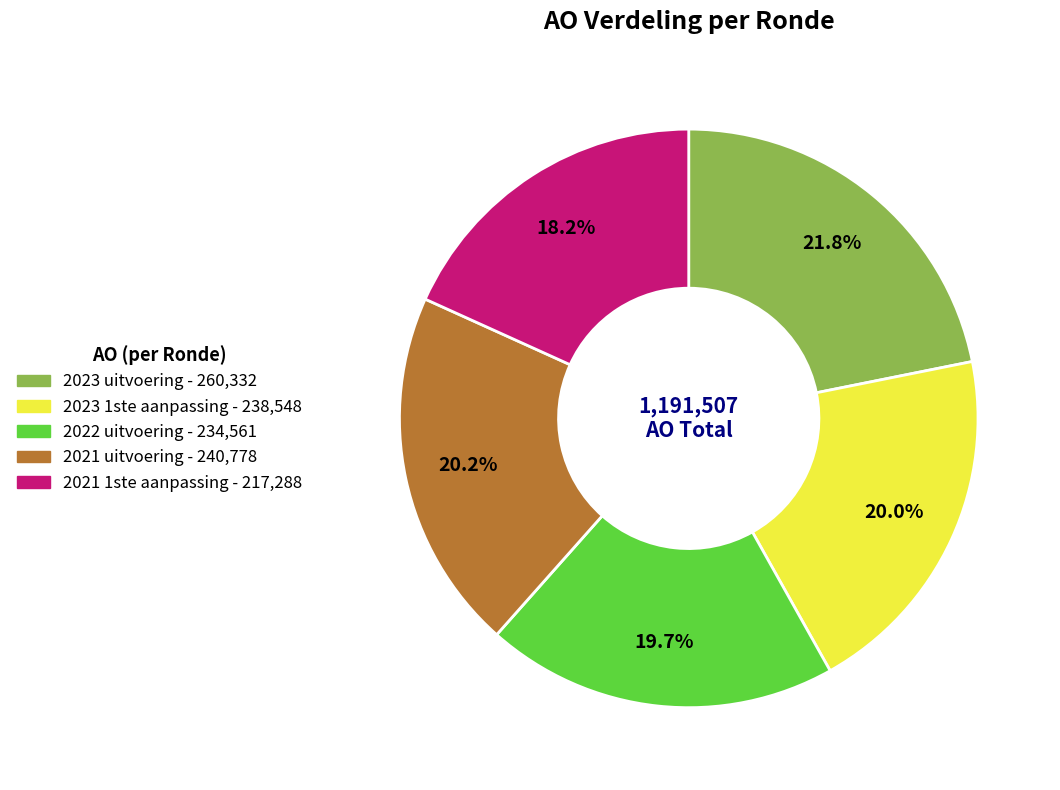

Is 2021 1ste aanpassing the majority of the pie?

No